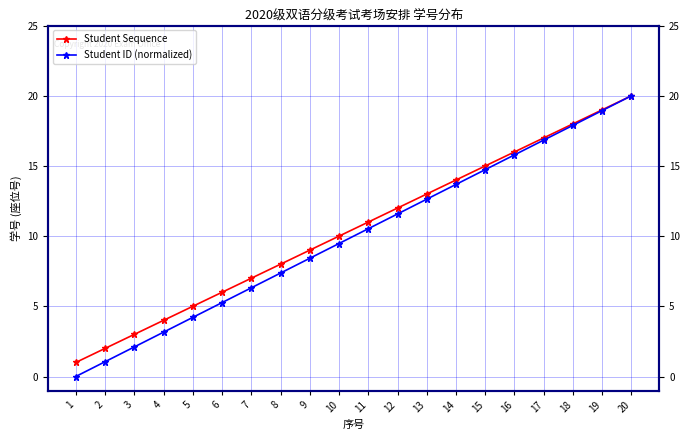

The Student Sequence series shows 12.5 at 7. True or false?

False